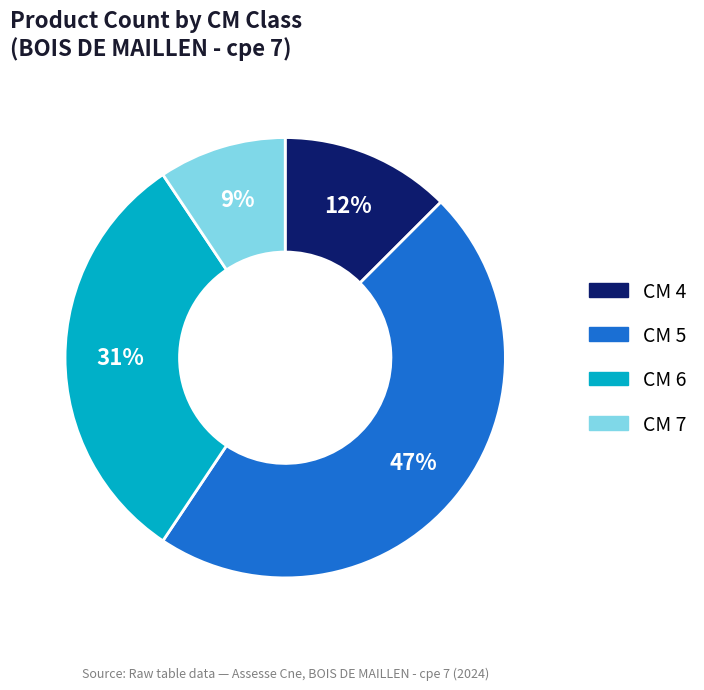

Is there a majority slice in this chart?

No